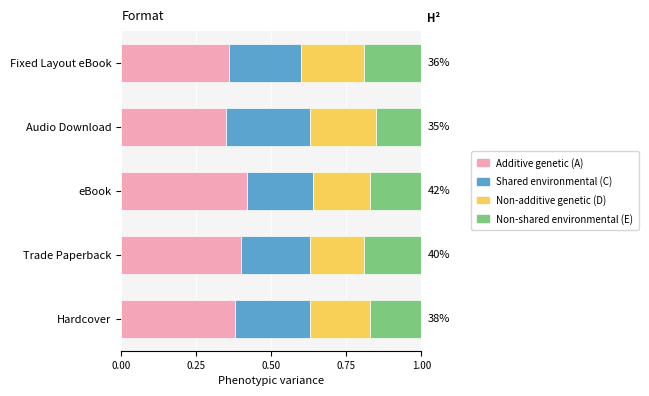

What is the total value across all series at Audio Download?

1.0